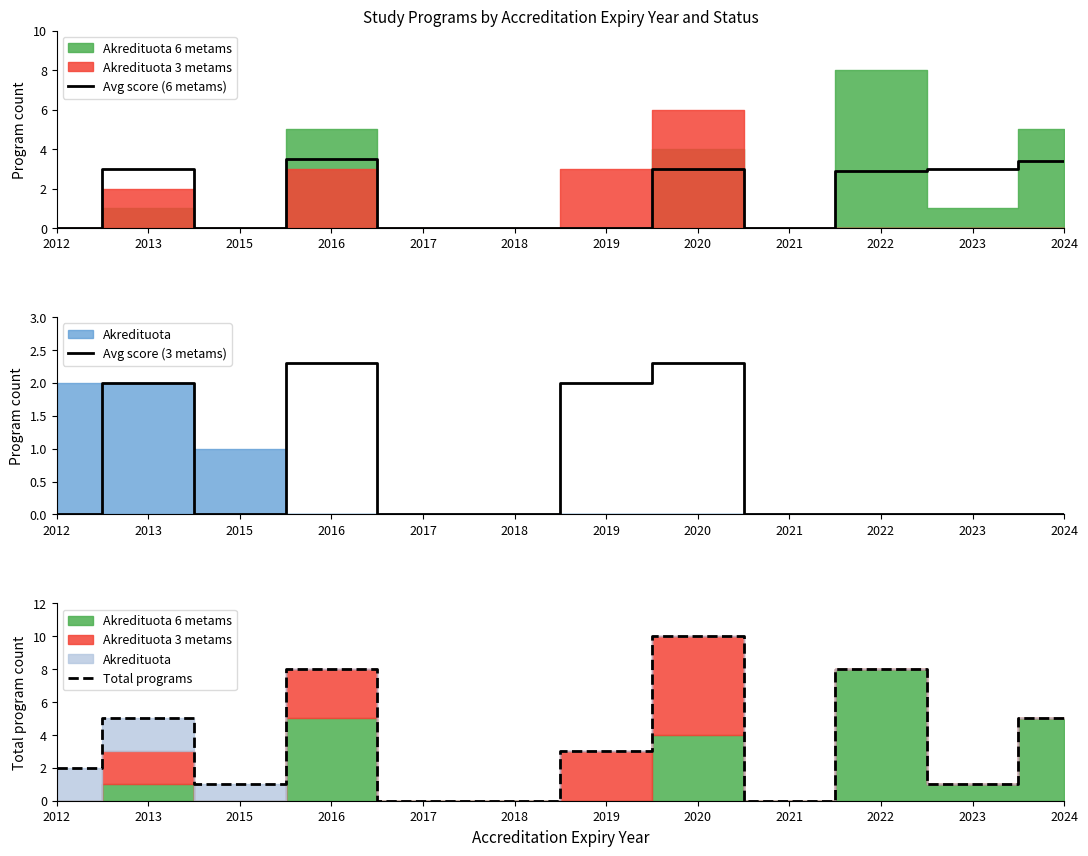

Which series changed the most between 2013 and 2015?

Total programs